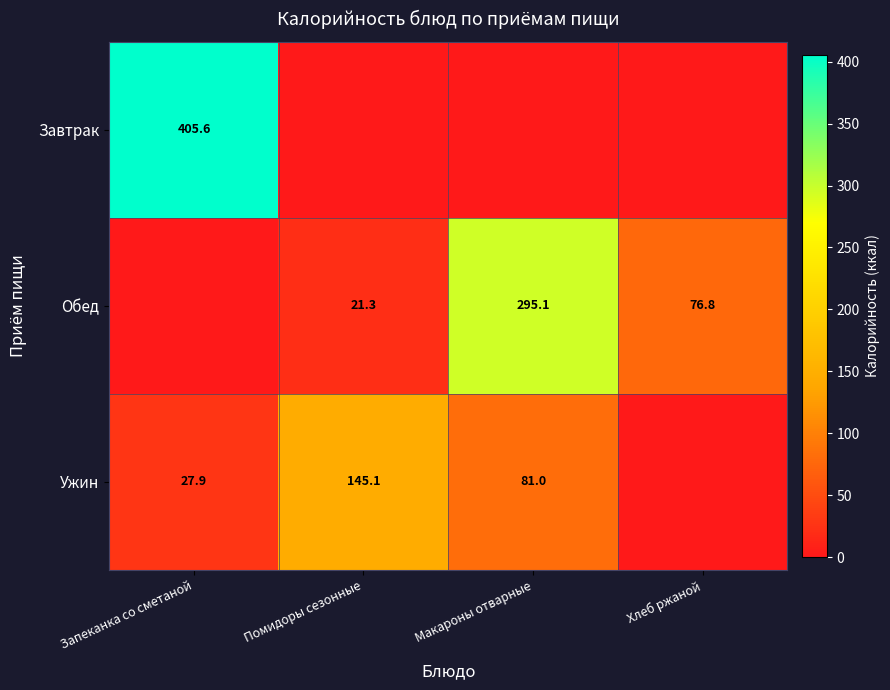

Is it true that Ужин equals 27.9 at Запеканка со сметаной?

True